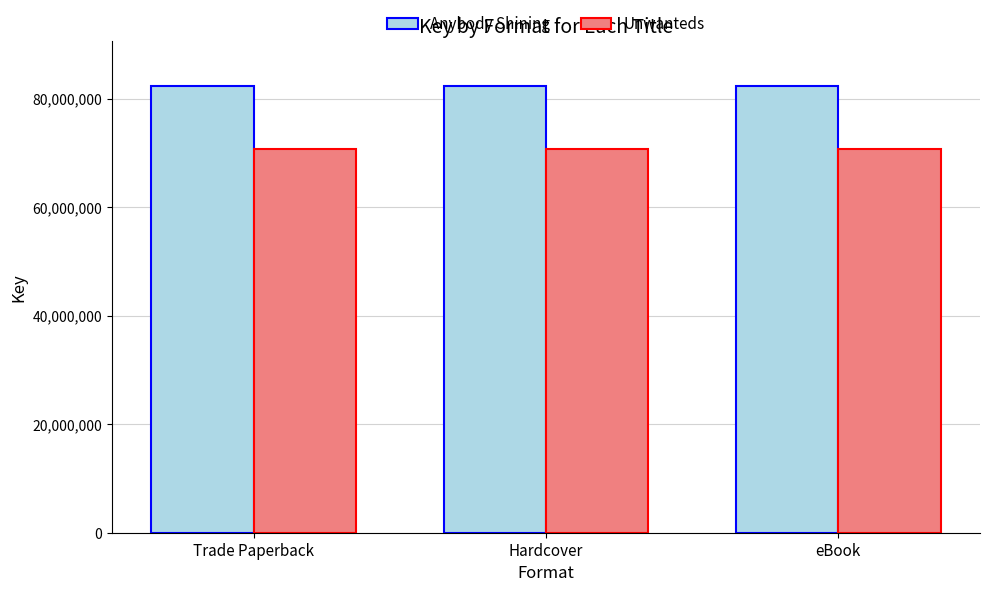

What is the average value of the Anybody Shining series?

82369230